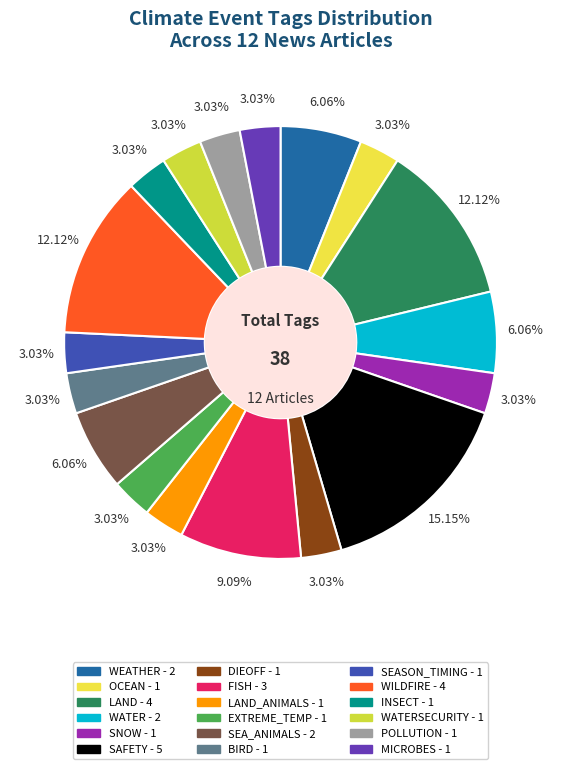

What is the largest slice in the pie chart?

SAFETY